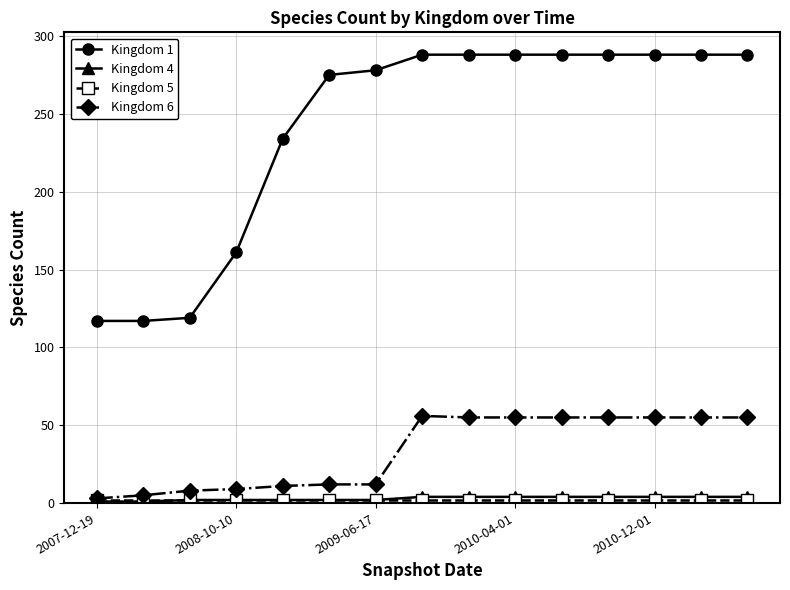

At how many categories does at least one series exceed 51?

15